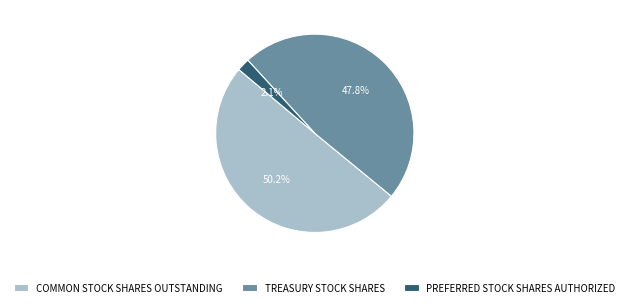

What portion of the pie excludes TREASURY STOCK SHARES?

52.2%